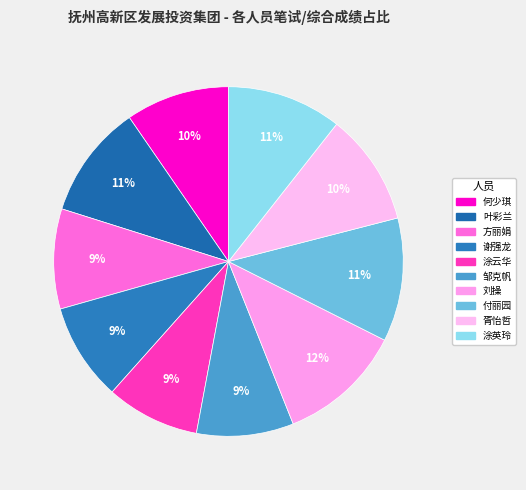

To the nearest percent, what percentage of the pie is 叶彩兰?

11%